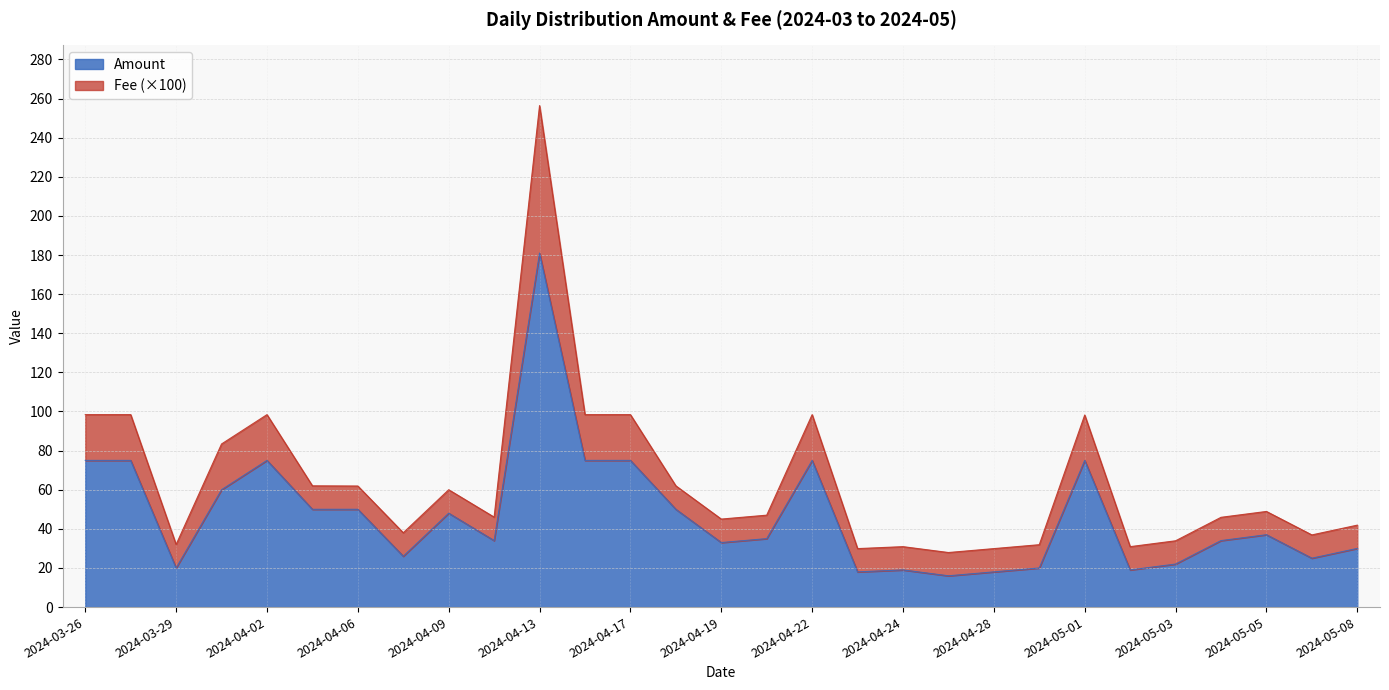

What is the sum of all values?

1370